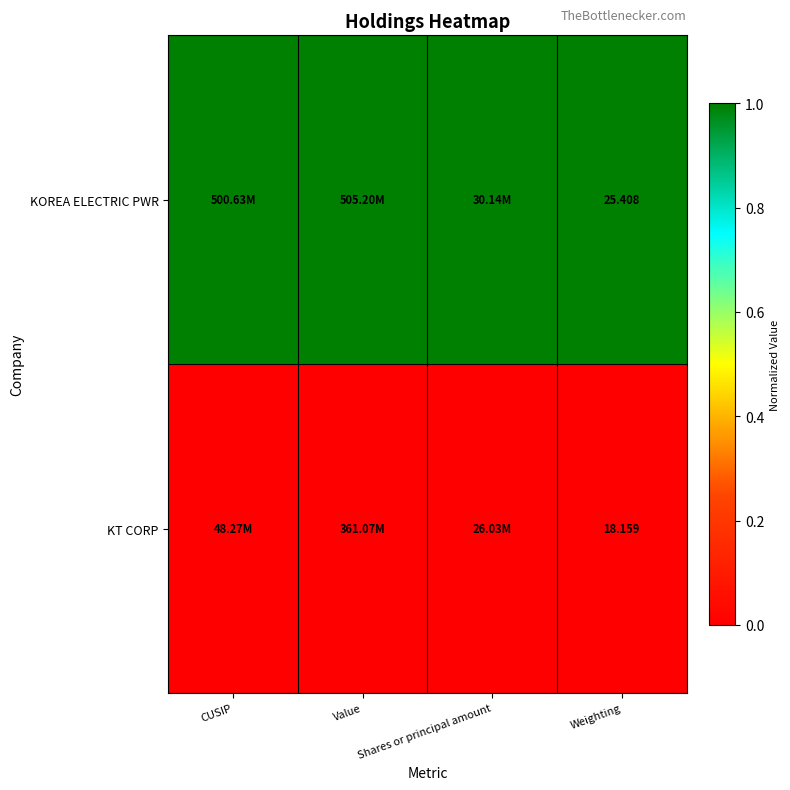

The value of KOREA ELECTRIC PWR at Weighting is 1. True or false?

True